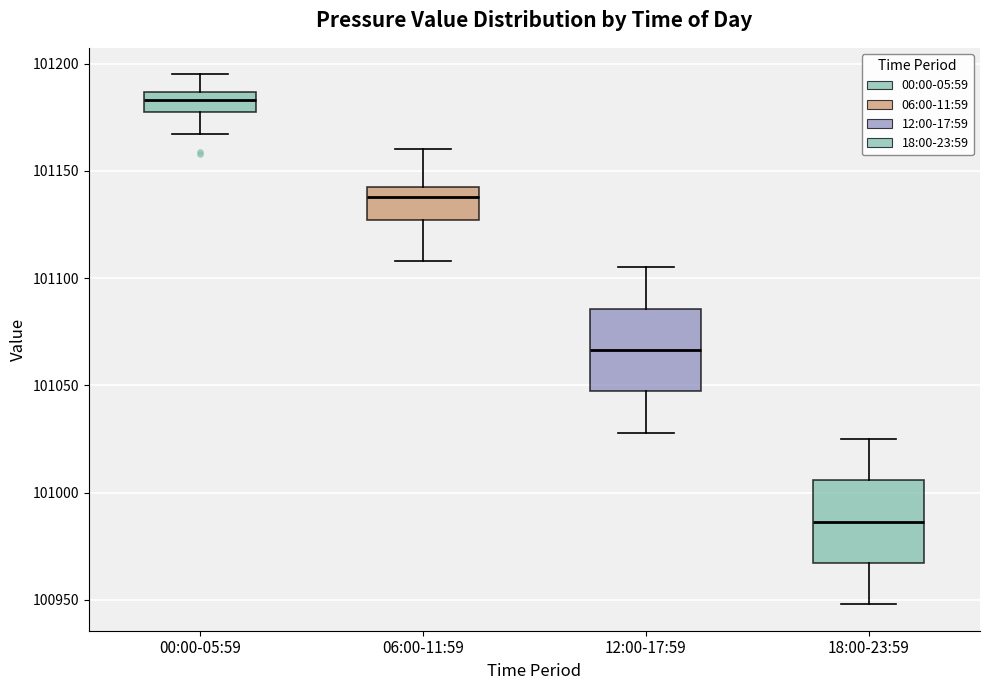

Where is the lower edge of the box for 18:00-23:59 on the y-axis? The values are not printed on the chart, so give them approximately, as read against the axis.

100965